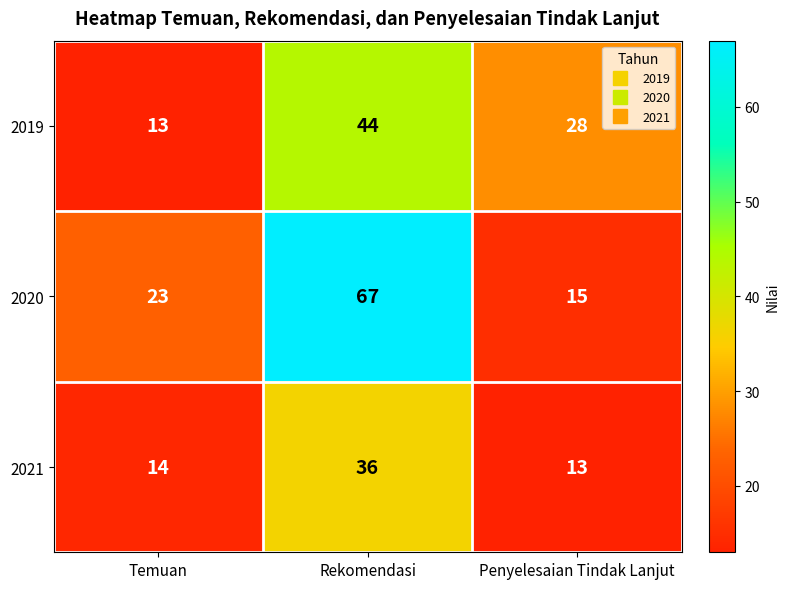

What is the sum of all 2021 values?

63